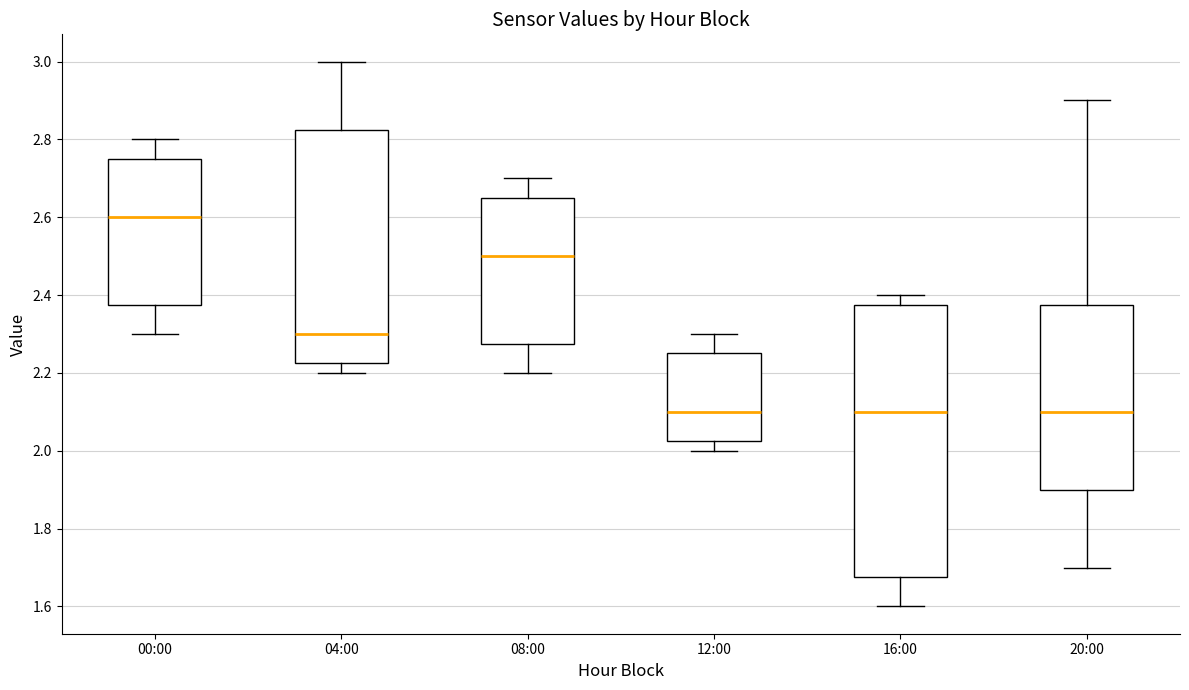

Reading left to right, read every box against the y-axis: the position of its median line, the range the box covers, and the ends of its whiskers. The values are not printed on the chart, so give them approximately, as read against the axis.

00:00: median 2.60, box 2.38 to 2.76, whiskers 2.30 to 2.80
04:00: median 2.30, box 2.22 to 2.82, whiskers 2.20 to 3.00
08:00: median 2.50, box 2.28 to 2.66, whiskers 2.20 to 2.70
12:00: median 2.10, box 2.02 to 2.26, whiskers 2.00 to 2.30
16:00: median 2.10, box 1.68 to 2.38, whiskers 1.60 to 2.40
20:00: median 2.10, box 1.90 to 2.38, whiskers 1.70 to 2.90